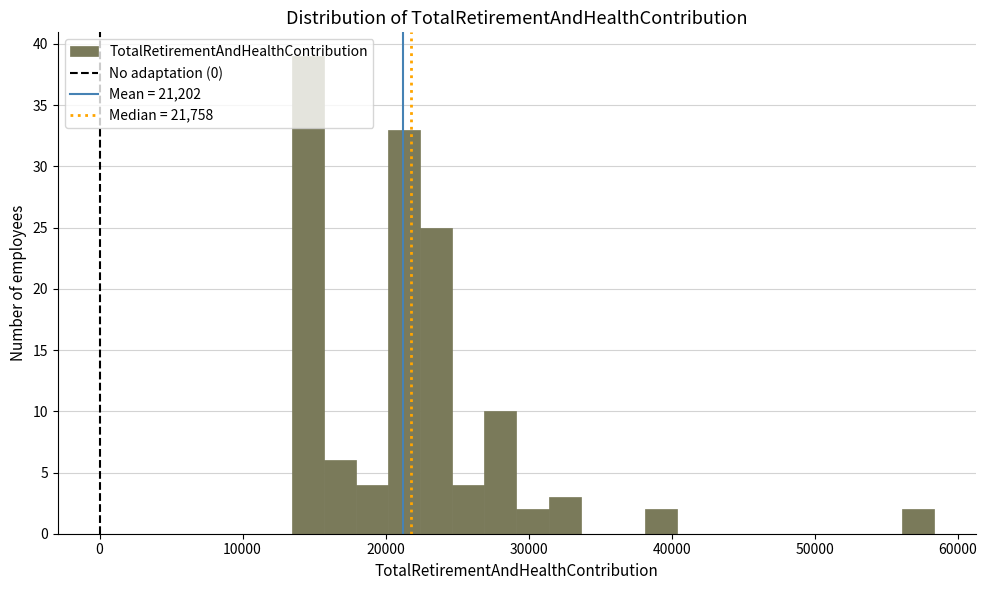

Around what value on the x-axis is the tallest bar? Give the approximate position of its centre, as read against the axis.

15000